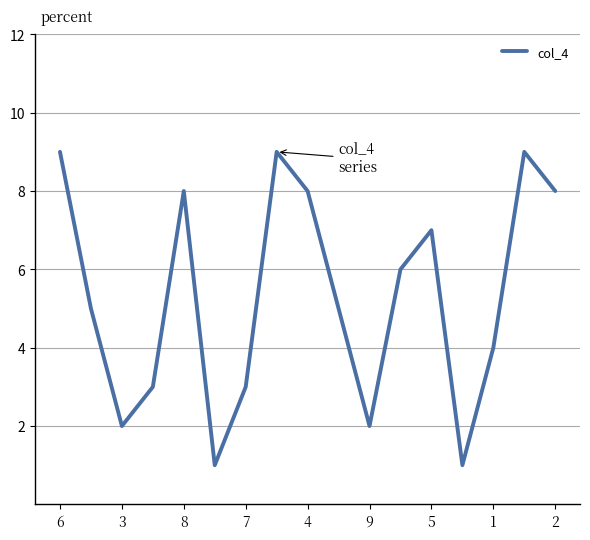

What is the difference between the maximum and minimum values?

8